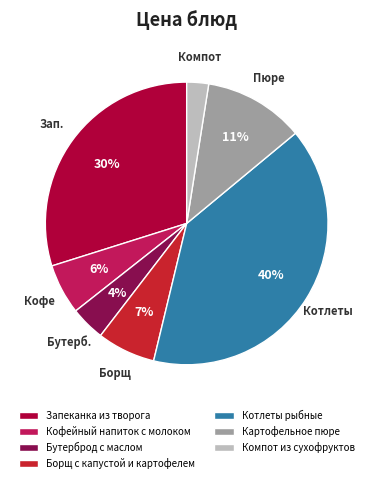

To the nearest percent, what is the combined percentage of Бутерброд с маслом and Борщ с капустой и картофелем?

11%